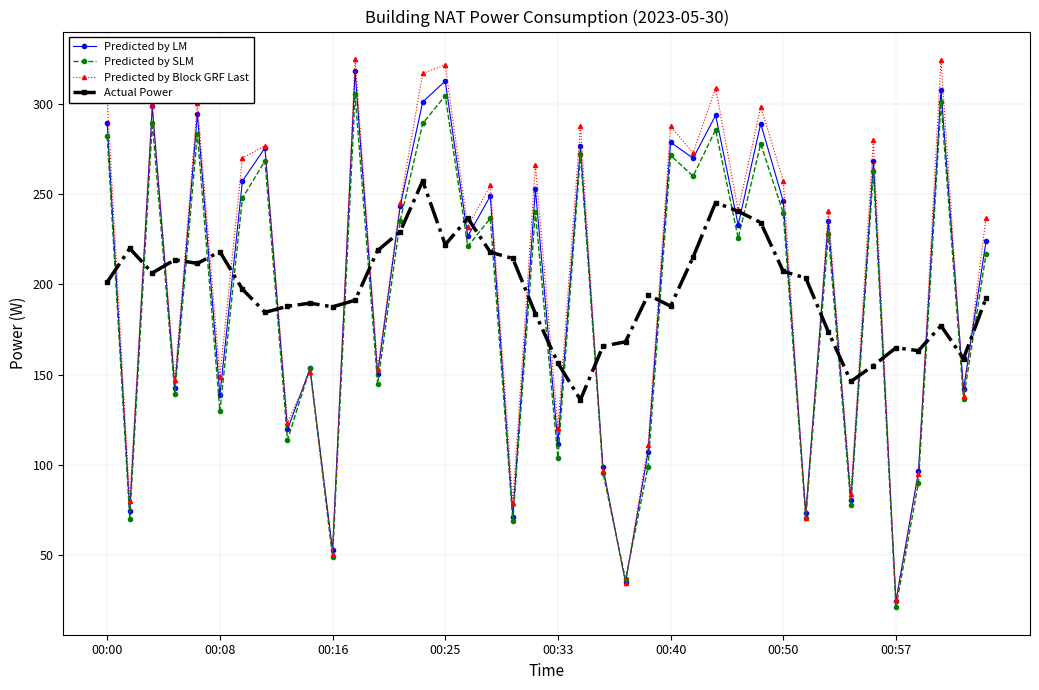

Reading left to right, list all the values displayed in this chart.

Predicted by LM: 289.4	74.3	298.7	142.6	294.5	138.4	257.4	275.7	119.6	153.4	52.5	318.3	150.2	243.3	301.1	312.7	226.7	249.0	70.9	252.9	111.6	276.6	98.5	34.7	106.9	278.8	269.9	293.8	232.9	289.1	246.0	73.0	235.0	80.5	268.2	24.3	96.3	307.8	141.8	224.0
Predicted by SLM: 282.2	70.1	289.5	139.5	283.6	129.5	247.8	268.4	113.8	153.4	48.7	305.3	144.7	235.2	289.2	304.6	221.1	236.6	68.9	240.4	103.8	272.4	95.6	36.4	98.9	271.5	260.0	285.7	225.6	277.9	239.5	70.3	228.1	77.6	262.6	21.0	90.1	300.9	136.4	216.9
Predicted by Block GRF Last: 302.7	79.9	299.7	147.3	300.5	148.8	270.0	276.9	123.3	151.2	50.6	325.0	152.9	244.9	317.0	321.7	231.9	254.9	79.0	266.1	120.6	287.7	96.7	34.7	110.8	287.6	272.8	309.0	241.0	298.5	257.6	70.3	240.6	83.9	279.9	24.9	95.1	324.6	138.2	237.0
Actual Power: 201.3	219.9	206.3	213.6	211.6	218.1	197.4	184.5	187.9	189.6	187.6	191.2	218.8	229.3	257.3	222.0	236.7	217.9	214.4	183.8	156.3	136.0	165.7	168.2	194.2	187.9	215.2	245.4	240.5	234.3	207.2	203.5	173.7	146.2	155.0	164.8	163.3	177.1	158.8	192.5